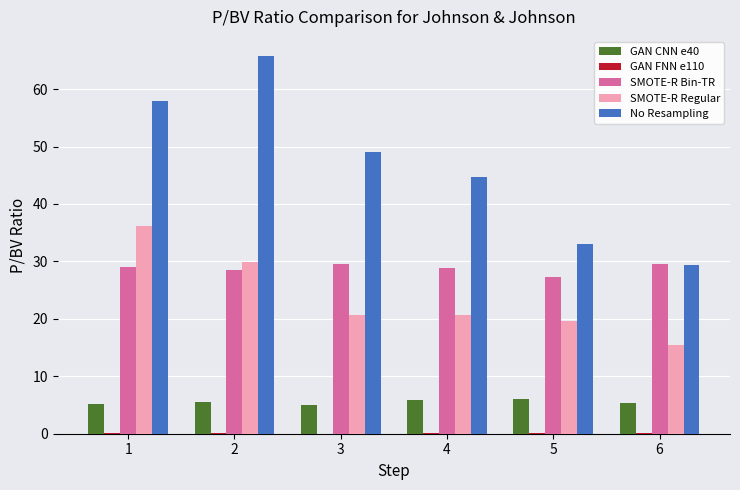

What is the maximum value shown in the chart?

65.8